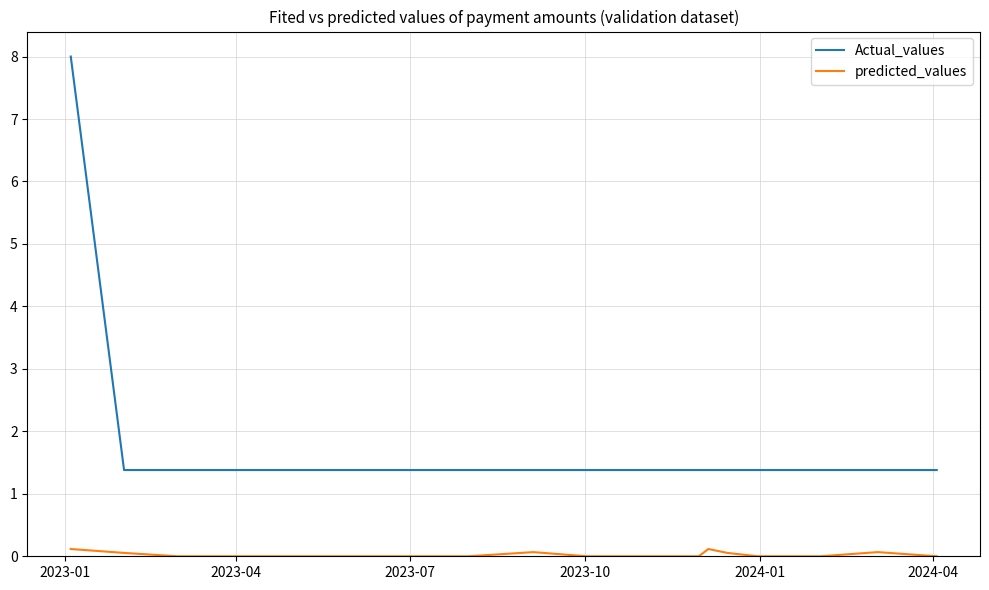

Which series has the widest spread of values?

Actual_values